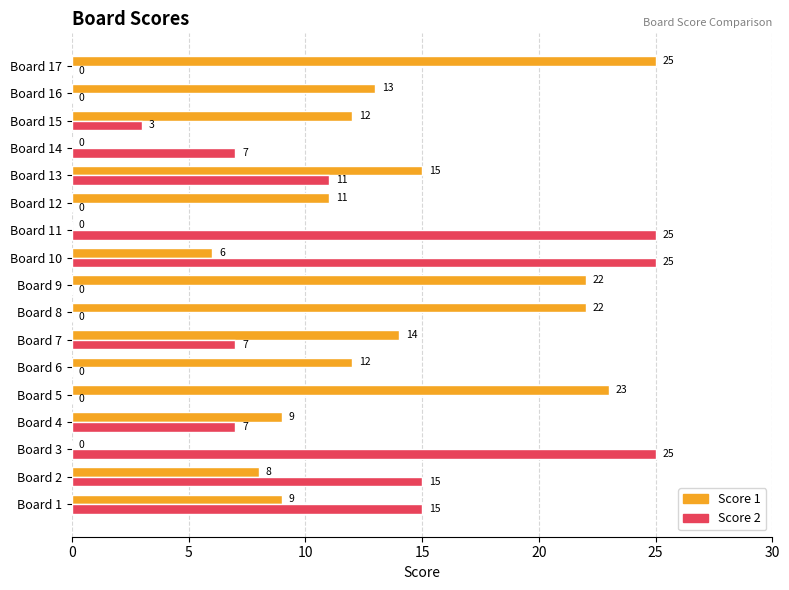

The Score 1 series shows 9 at Board 4. True or false?

True